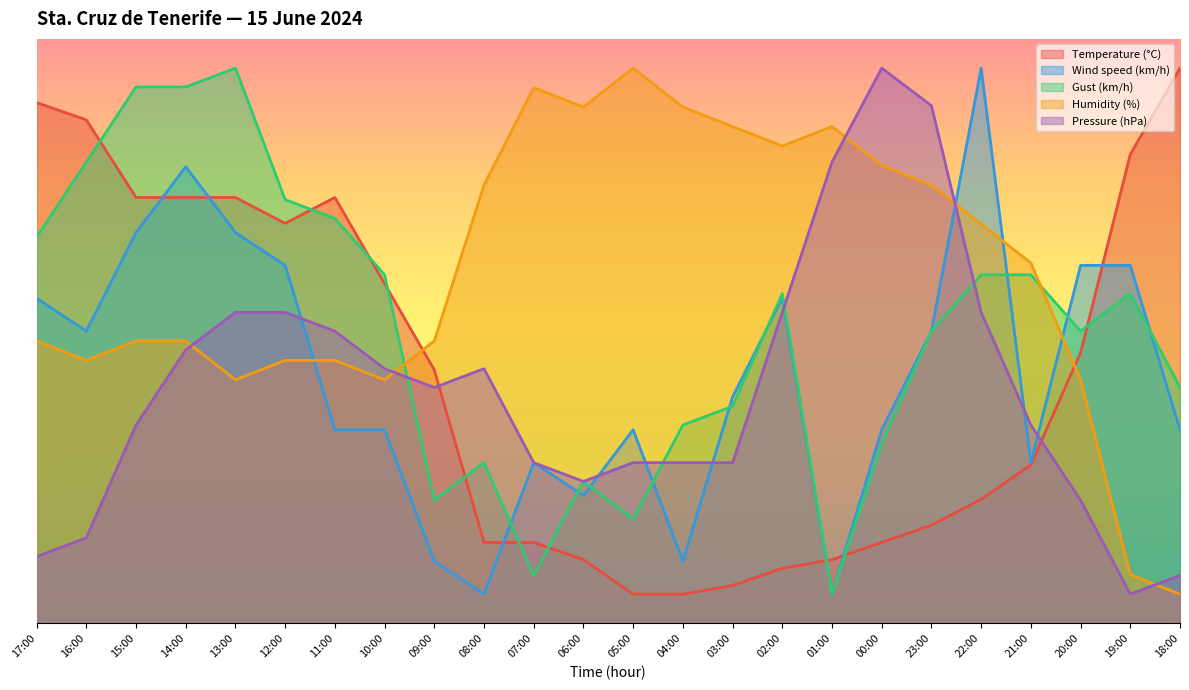

Reading right to left, extract all data points from this chart.

Temperature (°C): 18:00=95.0	19:00=80.2	20:00=46.3	21:00=27.1	22:00=21.2	23:00=16.8	00:00=13.9	01:00=10.9	02:00=9.4	03:00=6.5	04:00=5.0	05:00=5.0	06:00=10.9	07:00=13.9	08:00=13.9	09:00=43.4	10:00=58.1	11:00=72.9	12:00=68.4	13:00=72.9	14:00=72.9	15:00=72.9	16:00=86.1	17:00=89.1
Wind speed (km/h): 18:00=33.1	19:00=61.2	20:00=61.2	21:00=27.5	22:00=95.0	23:00=50.0	00:00=33.1	01:00=5.0	02:00=55.6	03:00=38.8	04:00=10.6	05:00=33.1	06:00=21.9	07:00=27.5	08:00=5.0	09:00=10.6	10:00=33.1	11:00=33.1	12:00=61.2	13:00=66.9	14:00=78.1	15:00=66.9	16:00=50.0	17:00=55.6
Gust (km/h): 18:00=40.4	19:00=56.4	20:00=50.0	21:00=59.6	22:00=59.6	23:00=50.0	00:00=30.7	01:00=5.0	02:00=56.4	03:00=37.1	04:00=33.9	05:00=17.9	06:00=24.3	07:00=8.2	08:00=27.5	09:00=21.1	10:00=59.6	11:00=69.3	12:00=72.5	13:00=95.0	14:00=91.8	15:00=91.8	16:00=78.9	17:00=66.1
Humidity (%): 18:00=5.0	19:00=8.3	20:00=41.7	21:00=61.7	22:00=68.3	23:00=75.0	00:00=78.3	01:00=85.0	02:00=81.7	03:00=85.0	04:00=88.3	05:00=95.0	06:00=88.3	07:00=91.7	08:00=75.0	09:00=48.3	10:00=41.7	11:00=45.0	12:00=45.0	13:00=41.7	14:00=48.3	15:00=48.3	16:00=45.0	17:00=48.3
Pressure (hPa): 18:00=8.2	19:00=5.0	20:00=21.1	21:00=33.9	22:00=53.2	23:00=88.6	00:00=95.0	01:00=78.9	02:00=53.2	03:00=27.5	04:00=27.5	05:00=27.5	06:00=24.3	07:00=27.5	08:00=43.6	09:00=40.4	10:00=43.6	11:00=50.0	12:00=53.2	13:00=53.2	14:00=46.8	15:00=33.9	16:00=14.6	17:00=11.4